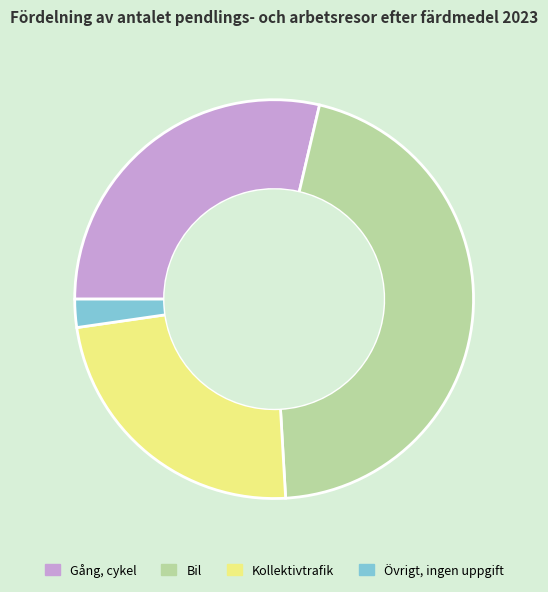

Which category has the biggest portion of the pie?

Bil